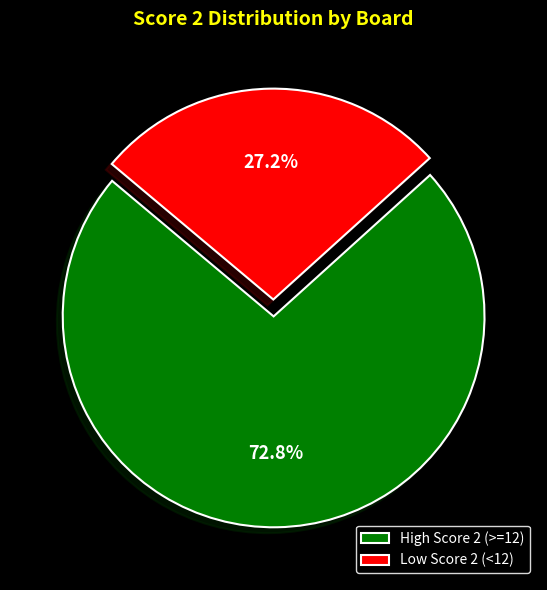

What percentage is NOT represented by High Score 2 (>=12)?

27.2%